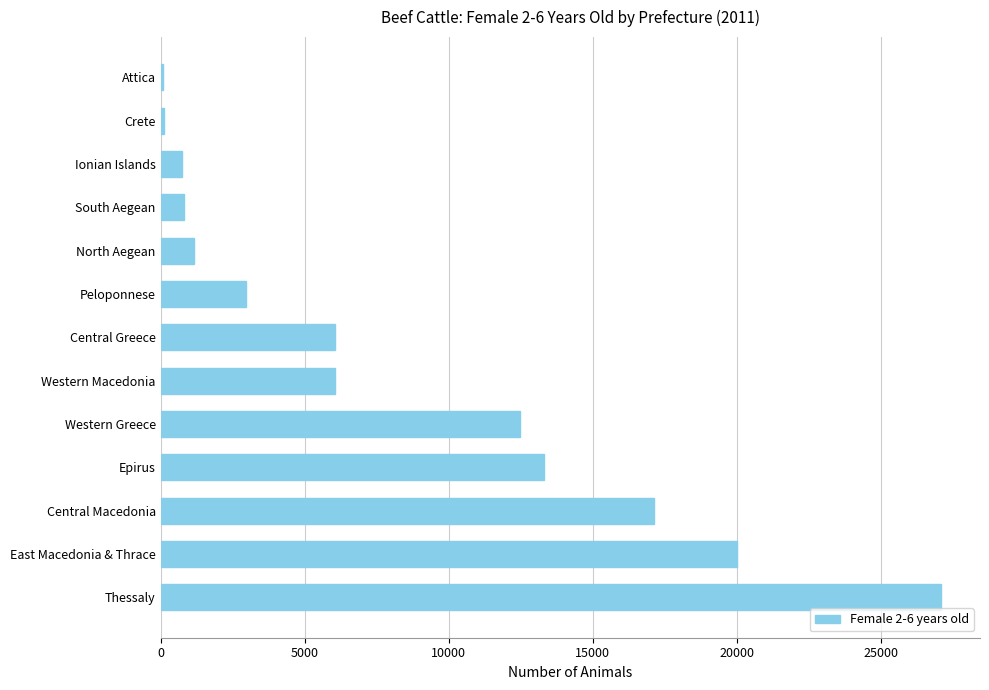

What is the average value?

8303